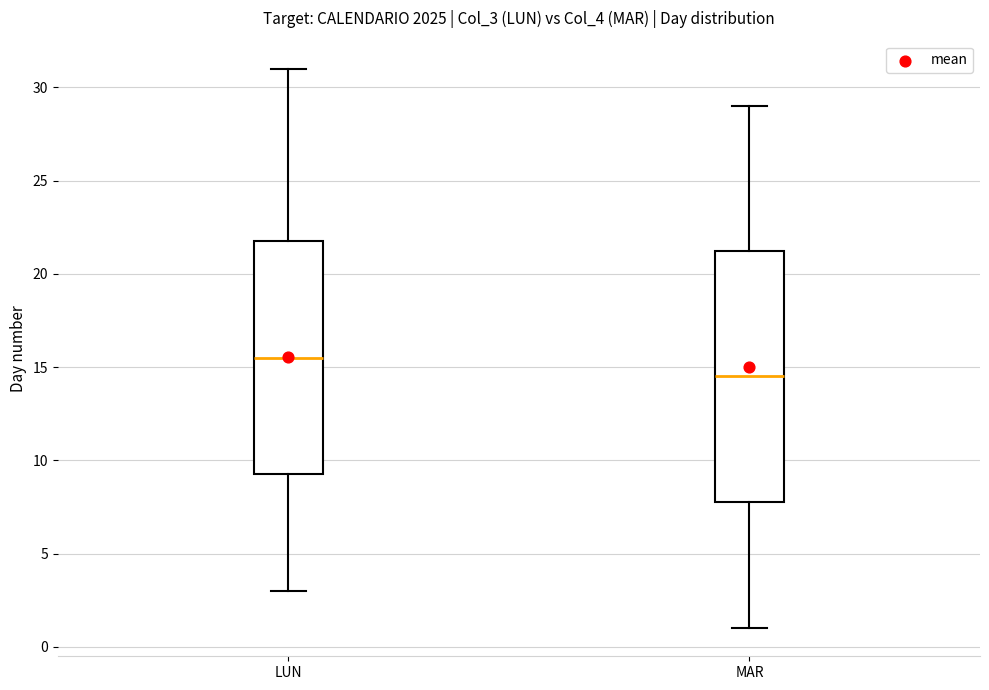

Where does the upper whisker of the box for MAR end on the y-axis? The values are not printed on the chart, so give them approximately, as read against the axis.

29.0